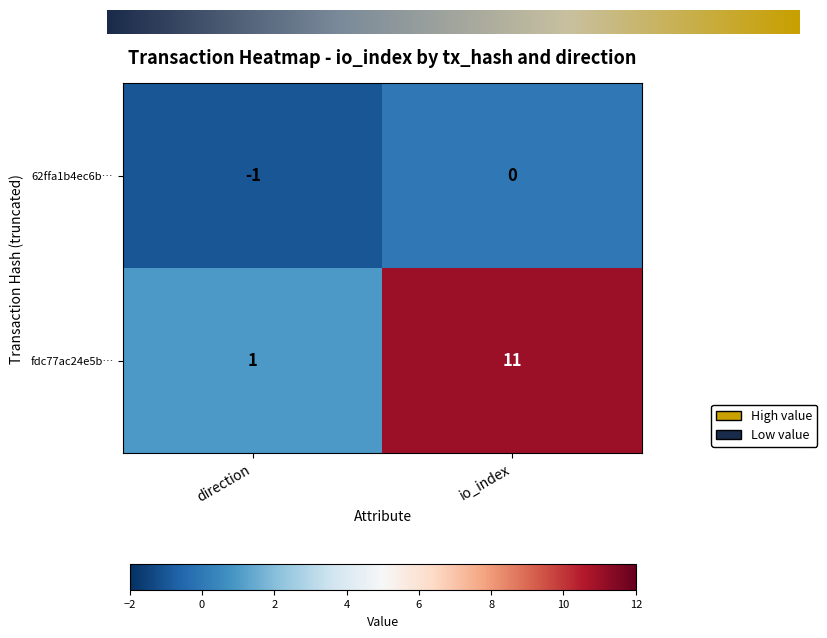

Reading left to right, transcribe all the data shown in this chart.

62ffa1b4ec6b…: -1	0
fdc77ac24e5b…: 1	11